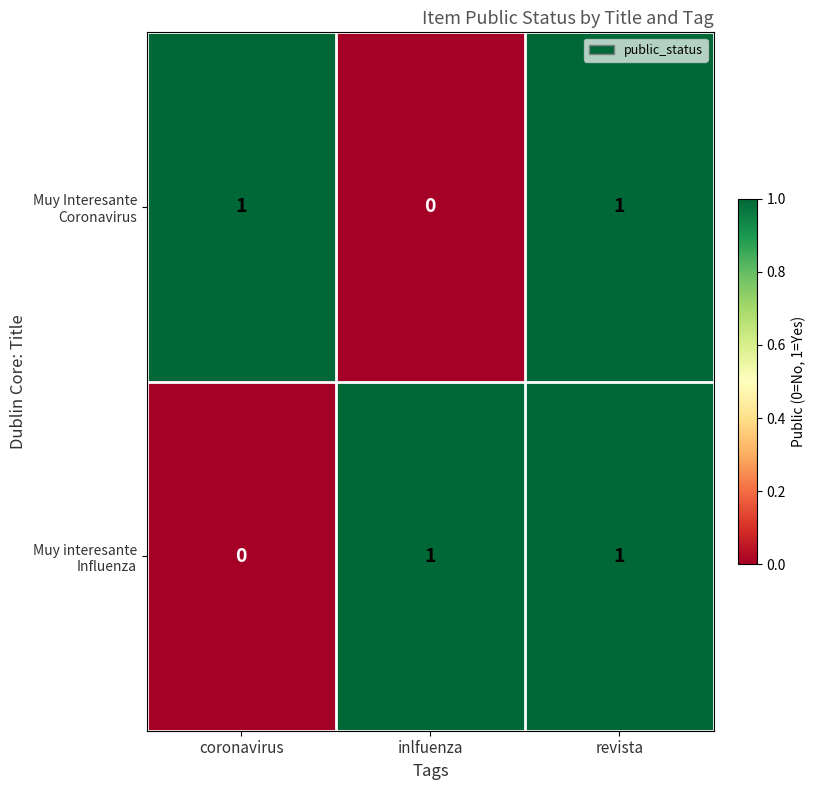

How many categories are shown in the chart?

3